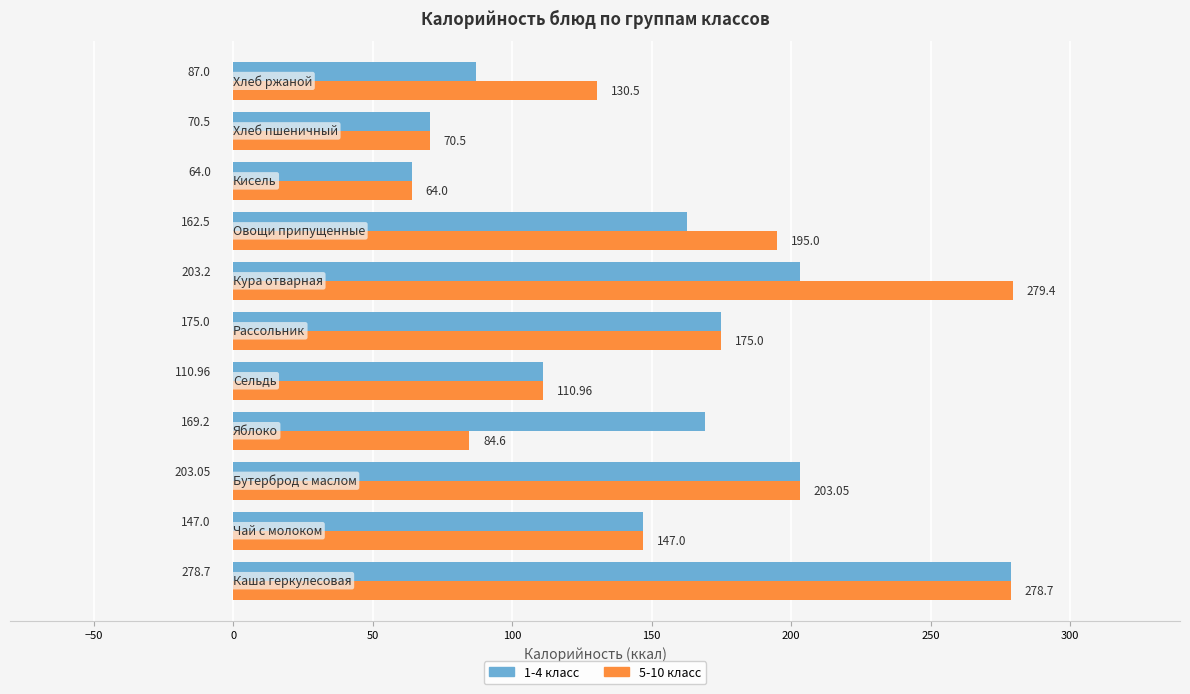

Which series has the largest total across all categories?

5-10 класс